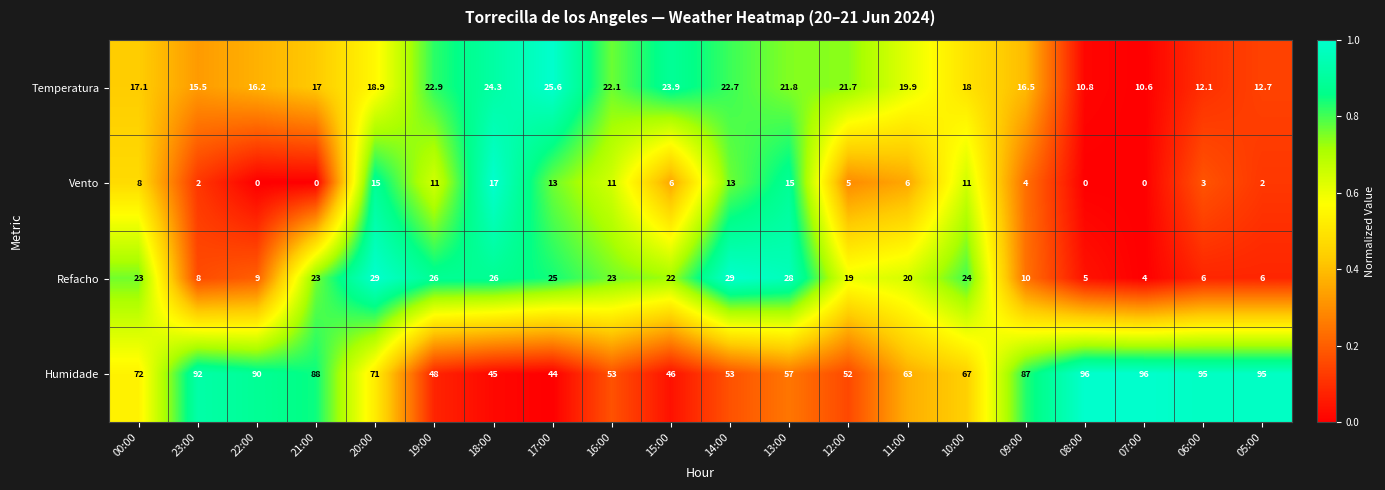

What is the difference between the maximum and minimum values in the Temperatura series?

15.0